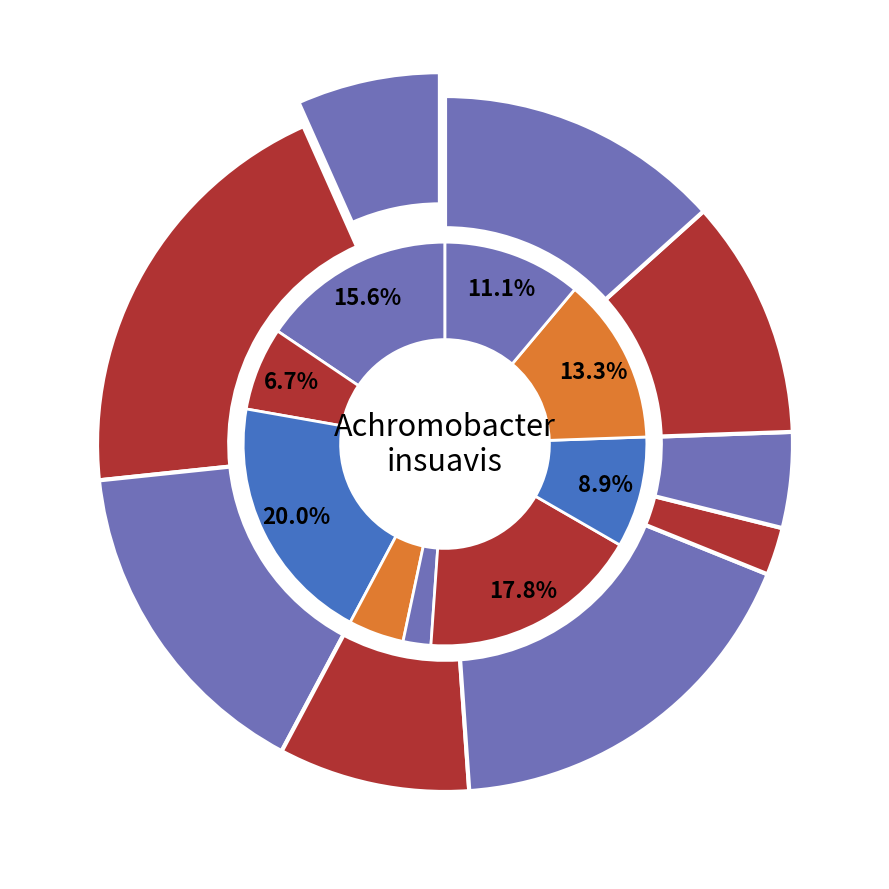

How many slices are in this pie chart?

9